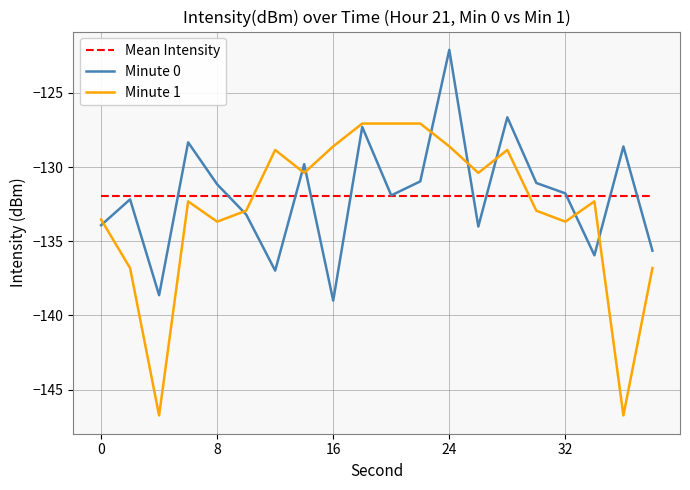

What is the greatest value displayed?

-122.1